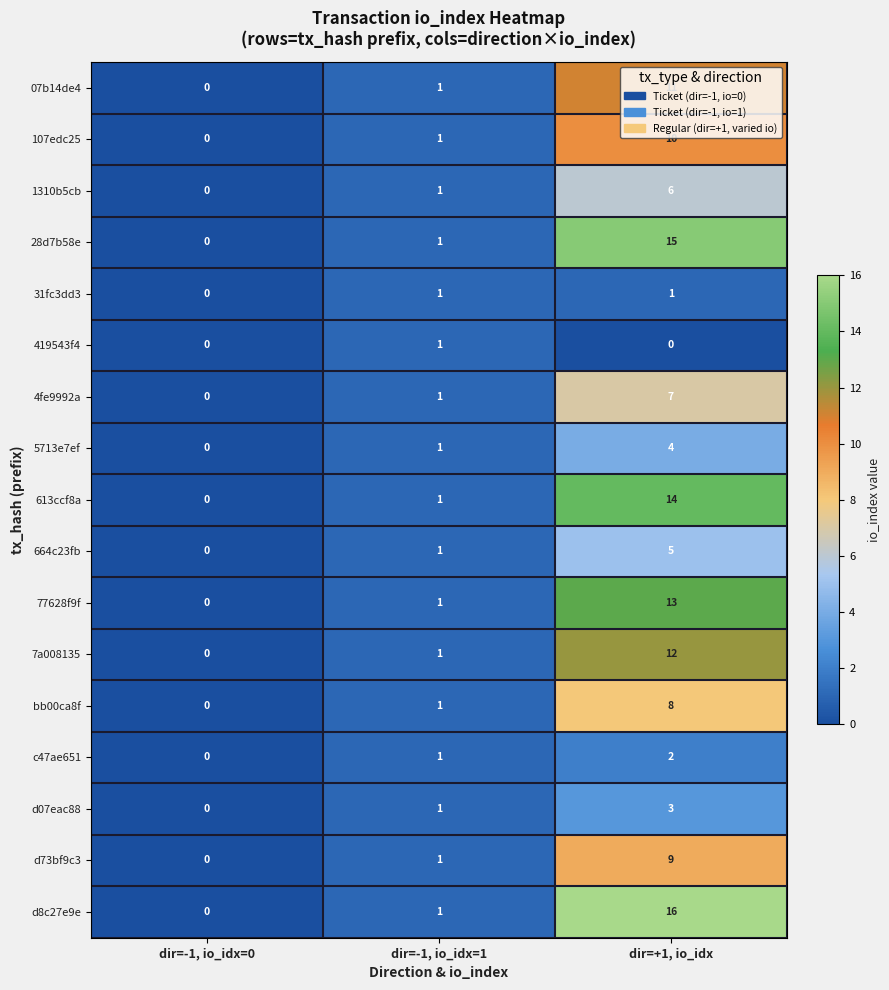

Count the number of data series in this chart.

17